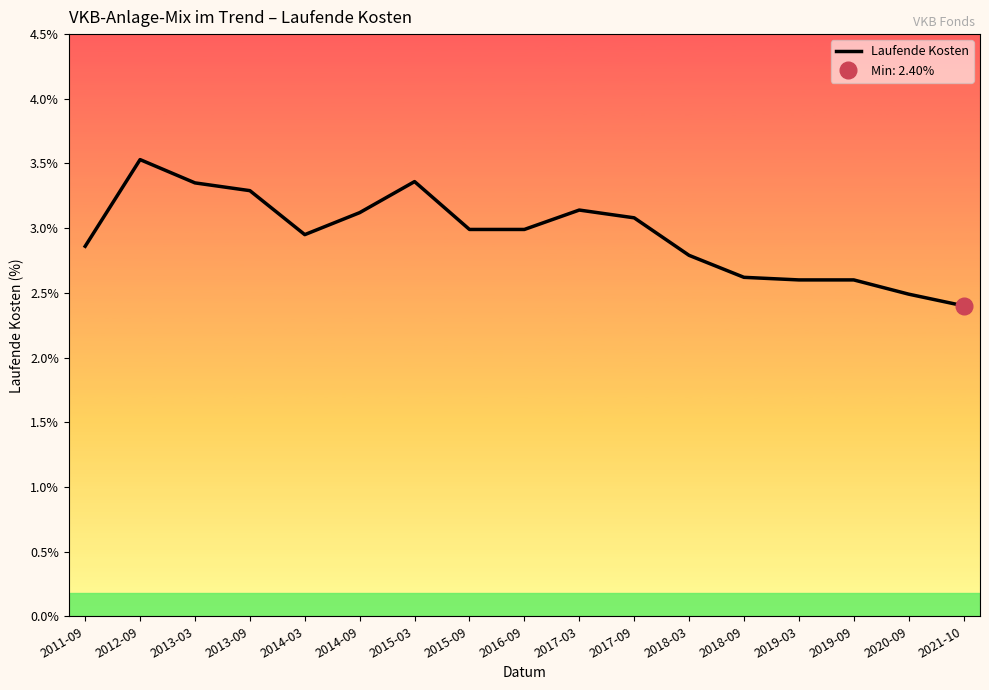

List the labels in order of value, largest first.

2012-09, 2015-03, 2013-03, 2013-09, 2017-03, 2014-09, 2017-09, 2015-09, 2016-09, 2014-03, 2011-09, 2018-03, 2018-09, 2019-03, 2019-09, 2020-09, 2021-10